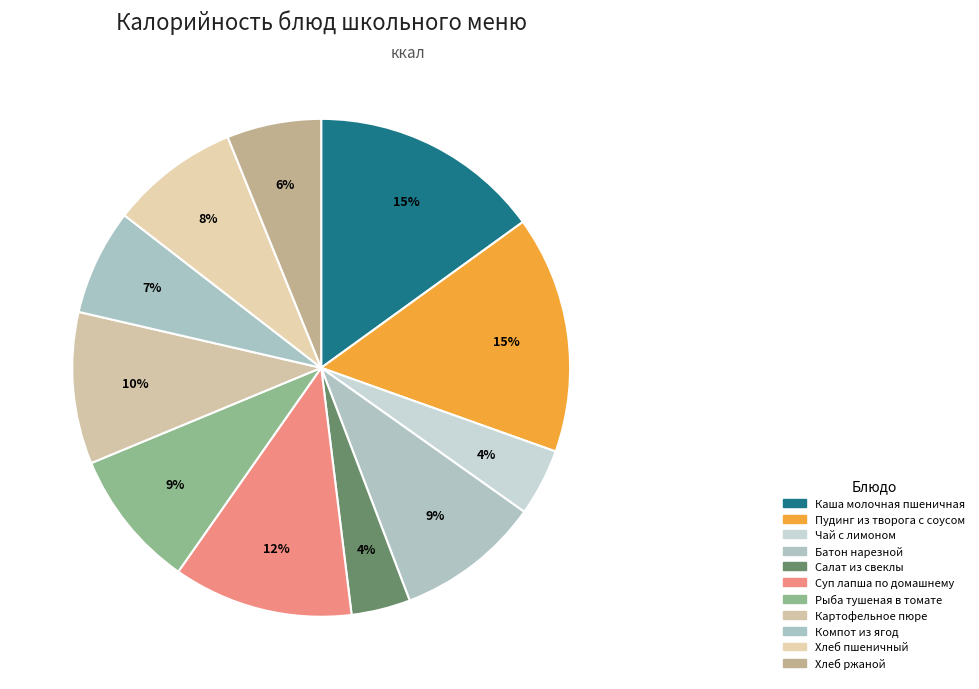

Is Чай с лимоном the majority of the pie?

No